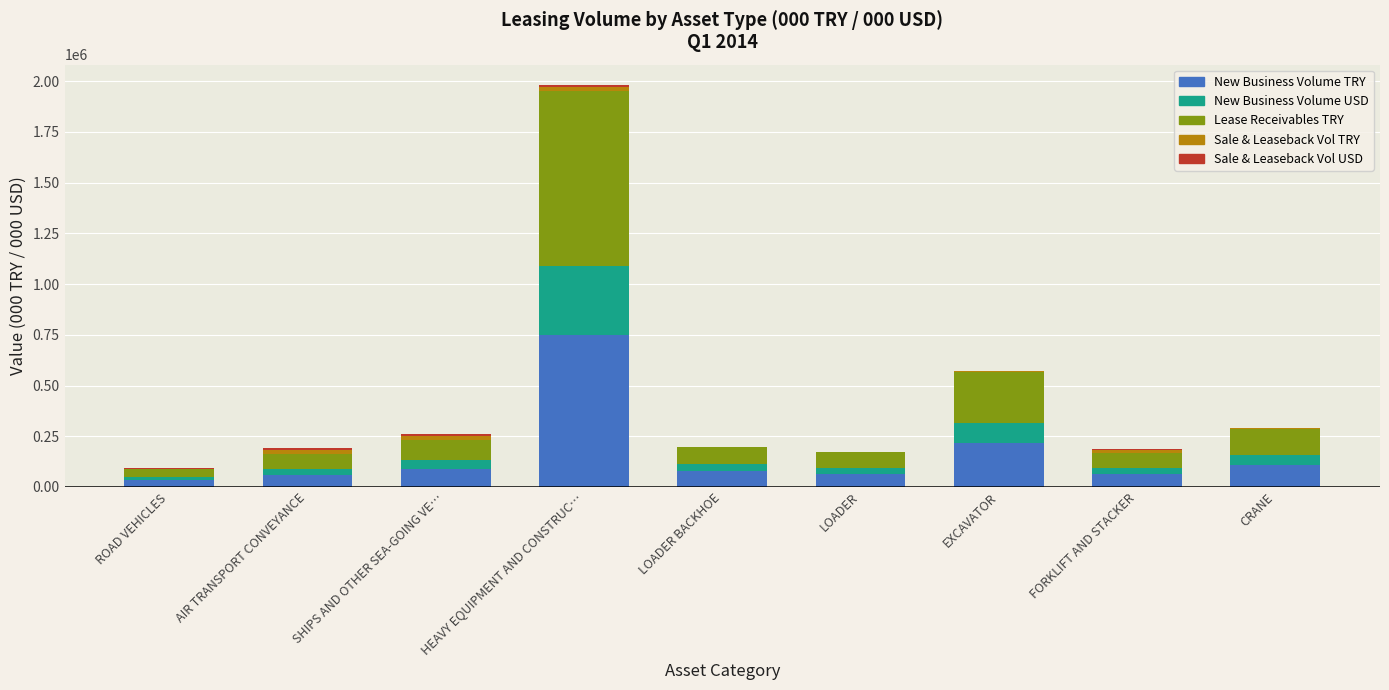

At which label is New Business Volume TRY closest to 391392?

EXCAVATOR